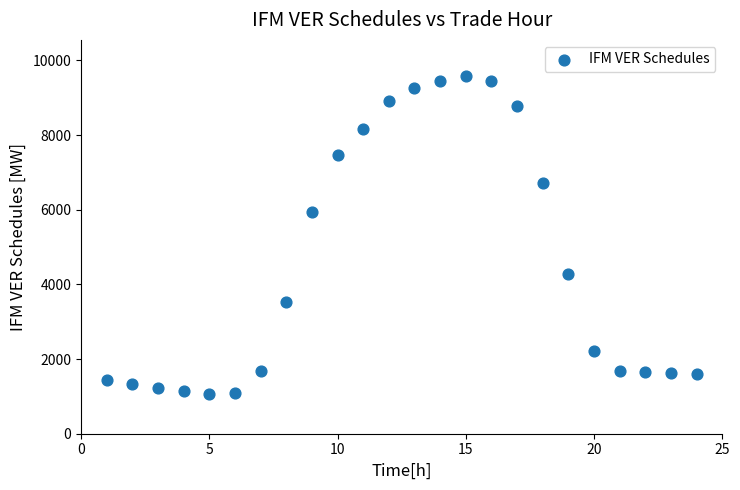

What is the range of Y values (max minus min)?

8521.8